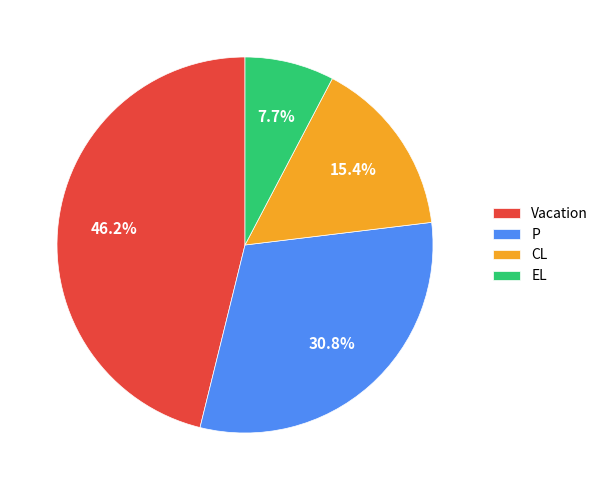

How many segments does this pie chart have?

4